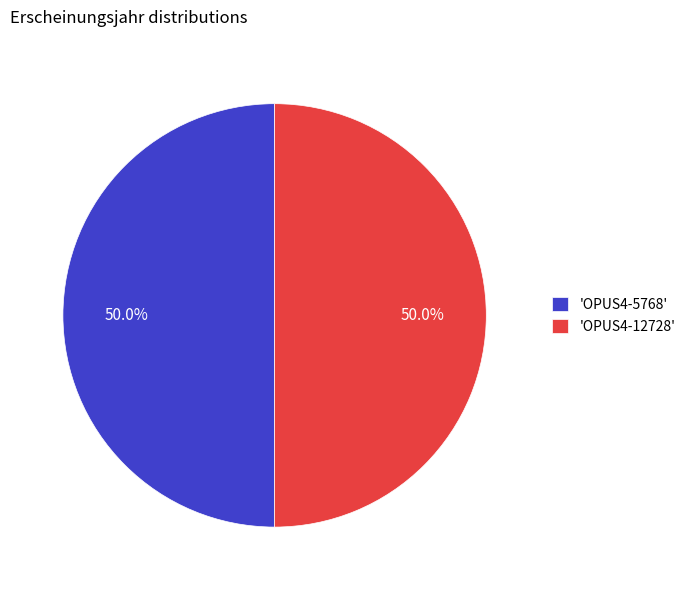

Is the sum of 'OPUS4-12728' and 'OPUS4-5768' greater than half?

Yes